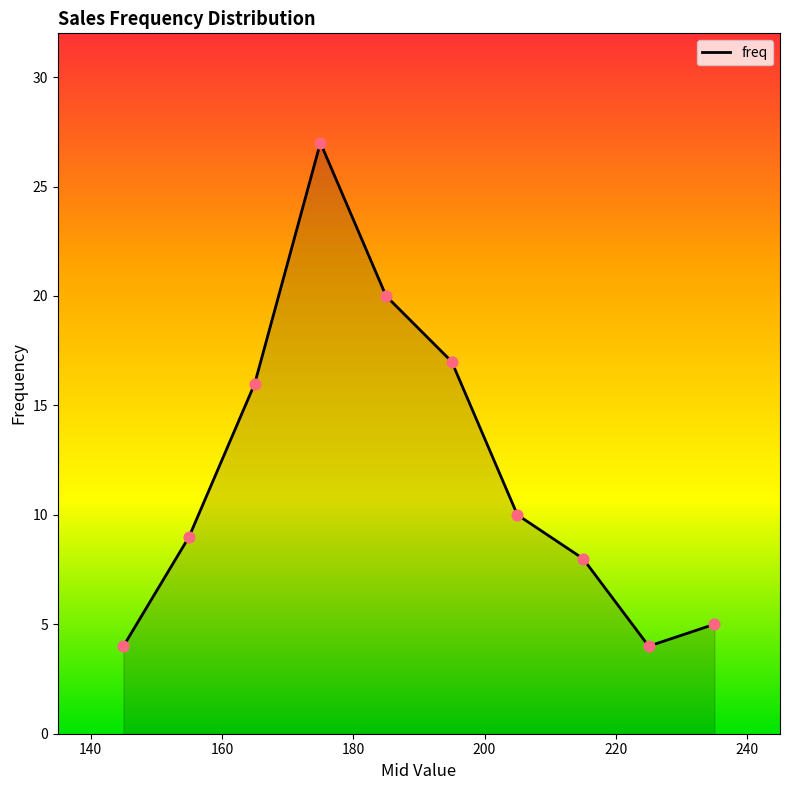

What is the greatest value displayed?

27